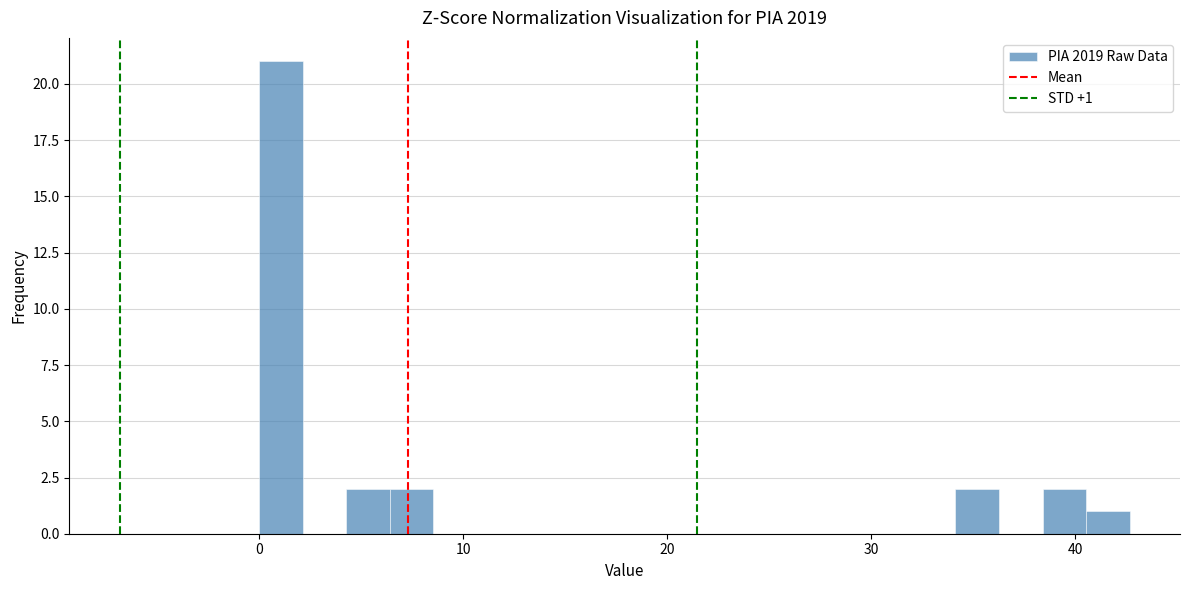

Read against the x-axis, roughly where is the centre of the tallest bar?

1